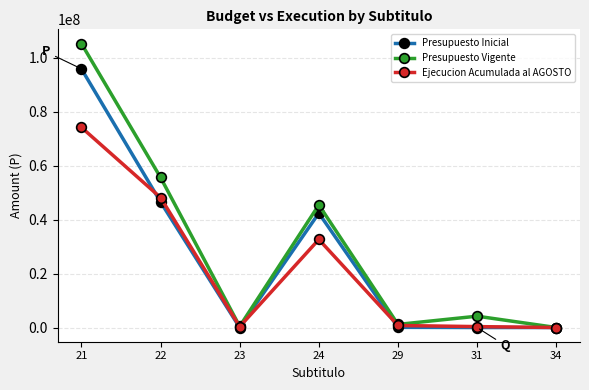

How many lines are shown in the chart?

3